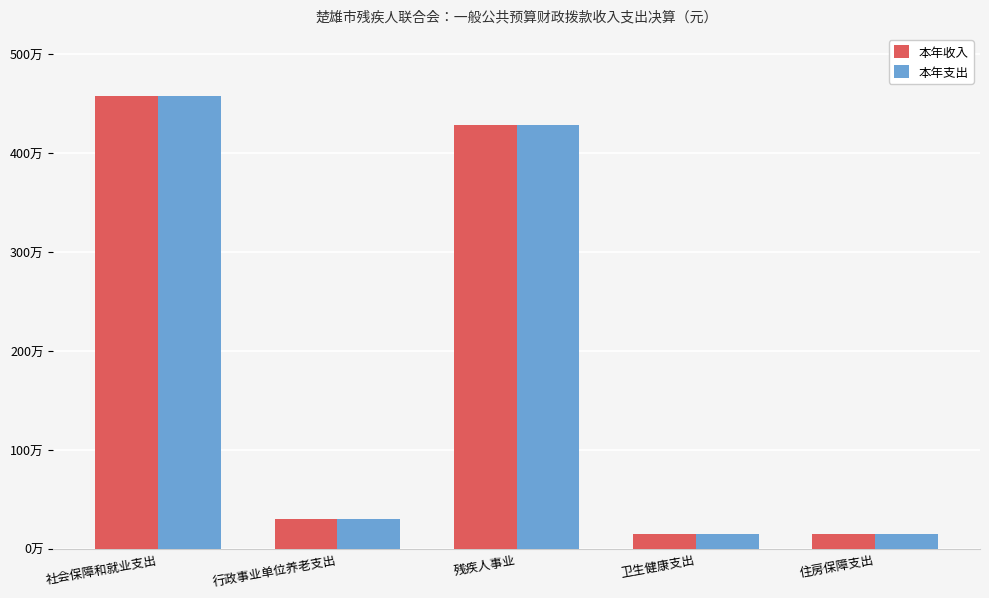

Reading right to left, extract all data points from this chart.

本年收入: 147915.0	150755.5	4277801.2	298831.3	4576632.4
本年支出: 147915.0	150755.5	4277801.2	298831.3	4576632.4